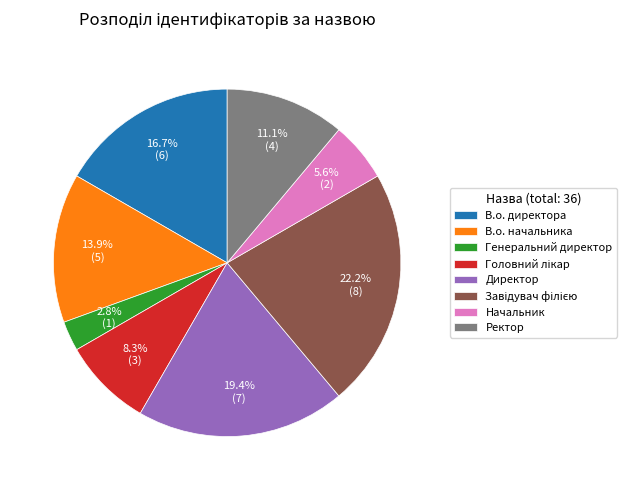

Count the number of slices in the pie.

8